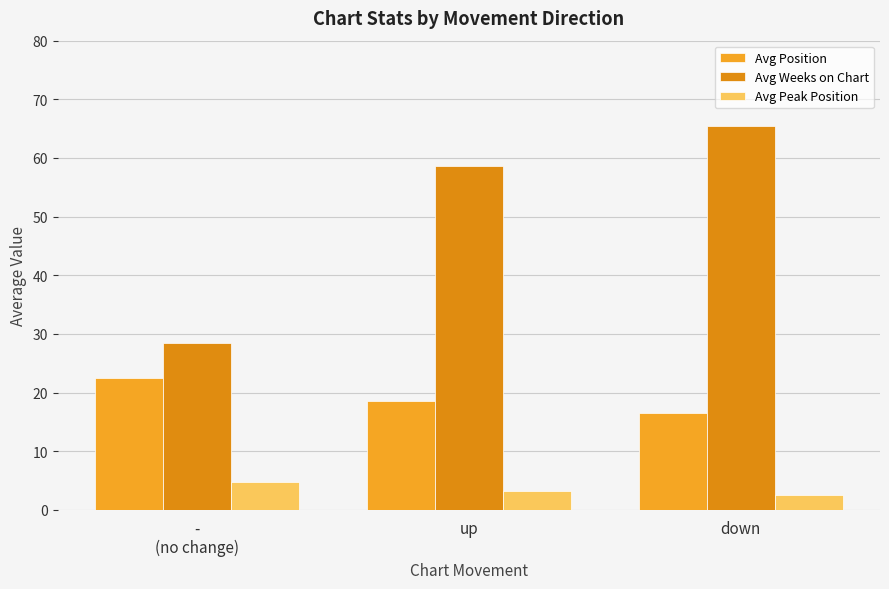

Reading left to right, list all the values displayed in this chart.

Avg Position: -
(no change)=22.4	up=18.6	down=16.5
Avg Weeks on Chart: -
(no change)=28.5	up=58.7	down=65.4
Avg Peak Position: -
(no change)=4.8	up=3.2	down=2.6